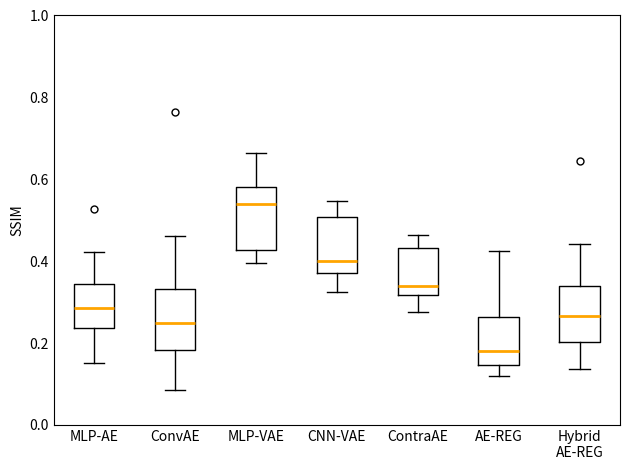

Reading left to right, transcribe this box plot: for each box, give where its median line is, the range the box spans, and where its two whiskers end, as read against the y-axis. The values are not printed on the chart, so give them approximately, as read against the axis.

MLP-AE: median 0.28, box 0.24 to 0.34, whiskers 0.16 to 0.42
ConvAE: median 0.26, box 0.18 to 0.34, whiskers 0.08 to 0.46
MLP-VAE: median 0.54, box 0.42 to 0.58, whiskers 0.40 to 0.66
CNN-VAE: median 0.40, box 0.38 to 0.50, whiskers 0.32 to 0.54
ContraAE: median 0.34, box 0.32 to 0.44, whiskers 0.28 to 0.46
AE-REG: median 0.18, box 0.14 to 0.26, whiskers 0.12 to 0.42
Hybrid AE-REG: median 0.26, box 0.20 to 0.34, whiskers 0.14 to 0.44